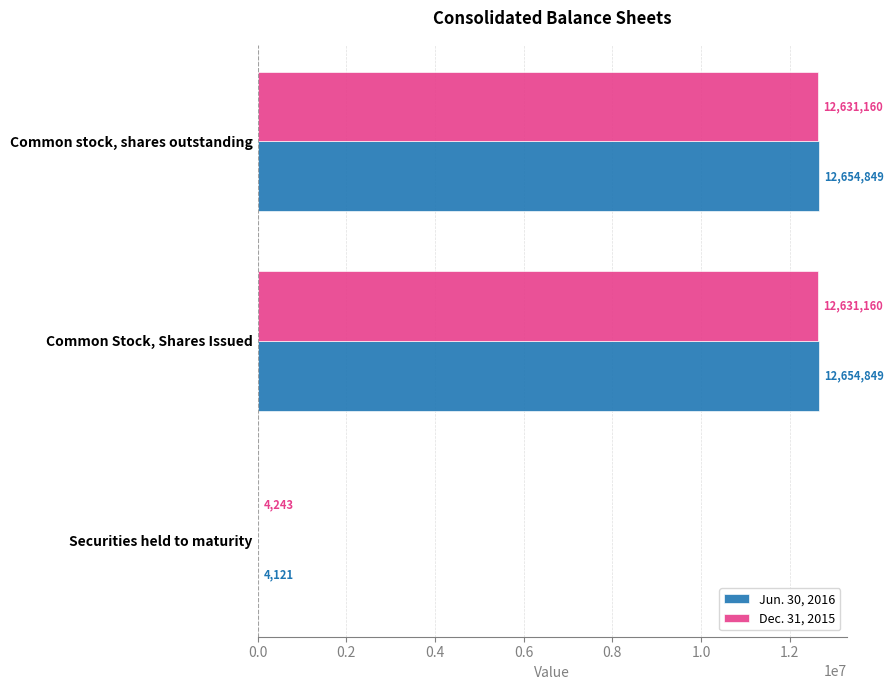

Which series has the largest total across all categories?

Jun. 30, 2016